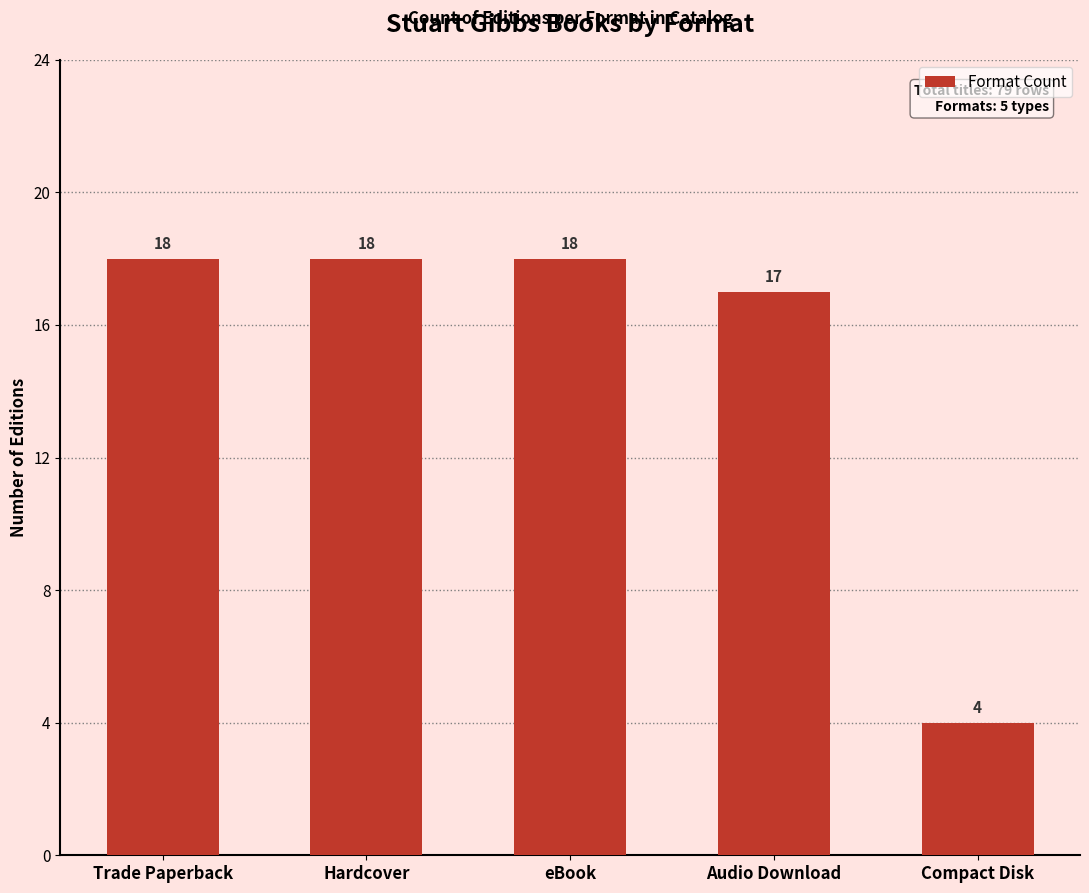

At which category does the chart reach its minimum across all series?

Compact Disk